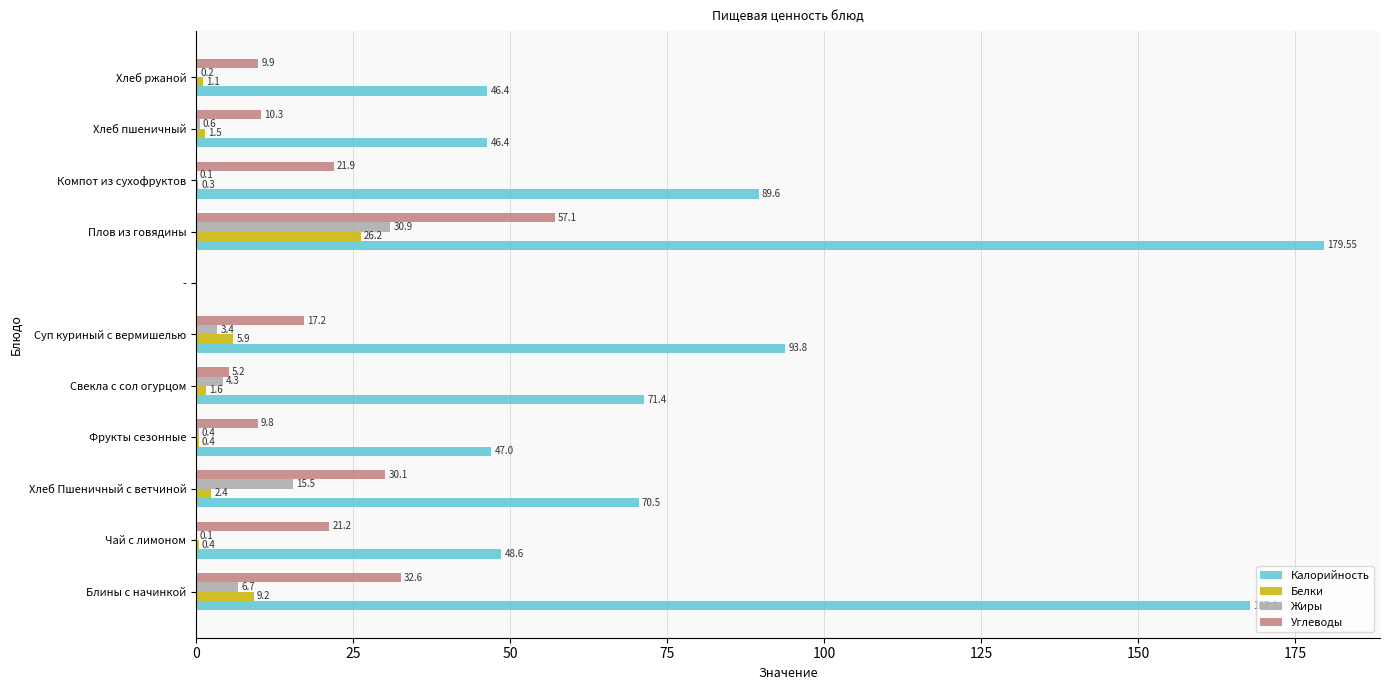

What is the sum of all Углеводы values?

215.3